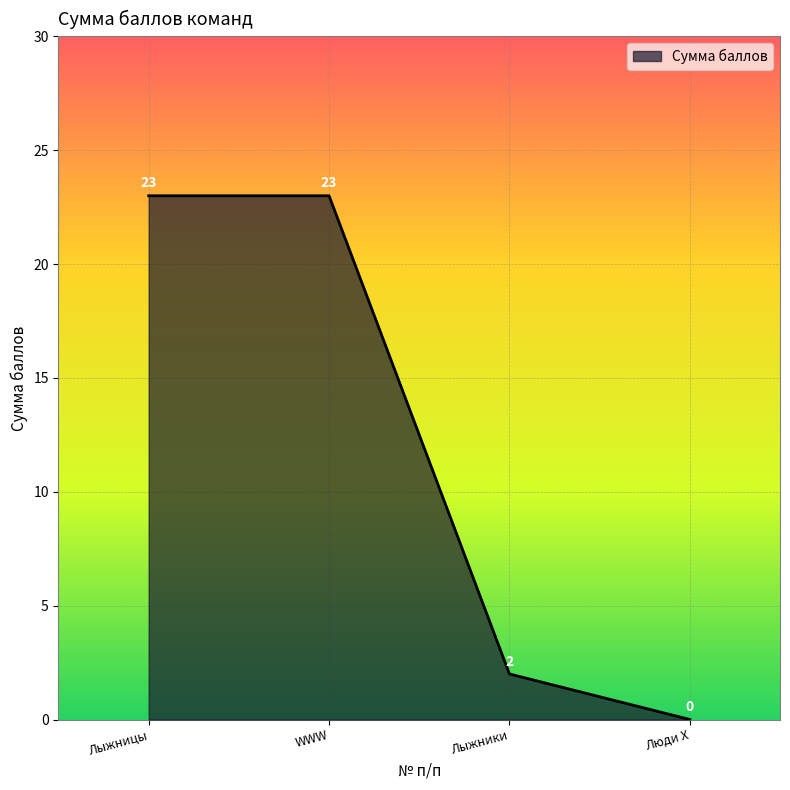

The value at Люди Х is 9. True or false?

False